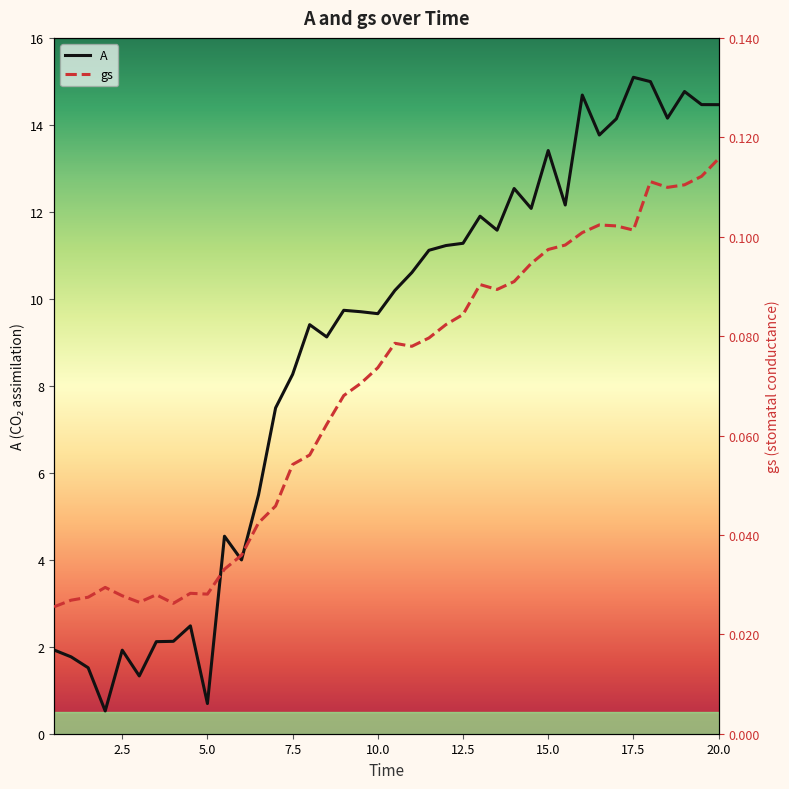

Reading right to left, what are all the values shown in this chart?

A: 14.5	14.5	14.8	14.2	15.0	15.1	14.1	13.8	14.7	12.2	13.4	12.1	12.5	11.6	11.9	11.3	11.2	11.1	10.6	10.2	9.7	9.7	9.7	9.1	9.4	8.3	7.5	5.5	4.0	4.5	0.7	2.5	2.1	2.1	1.3	1.9	0.5	1.5	1.8	1.9
gs: 0.1	0.1	0.1	0.1	0.1	0.1	0.1	0.1	0.1	0.1	0.1	0.1	0.1	0.1	0.1	0.1	0.1	0.1	0.1	0.1	0.1	0.1	0.1	0.1	0.1	0.1	0.0	0.0	0.0	0.0	0.0	0.0	0.0	0.0	0.0	0.0	0.0	0.0	0.0	0.0